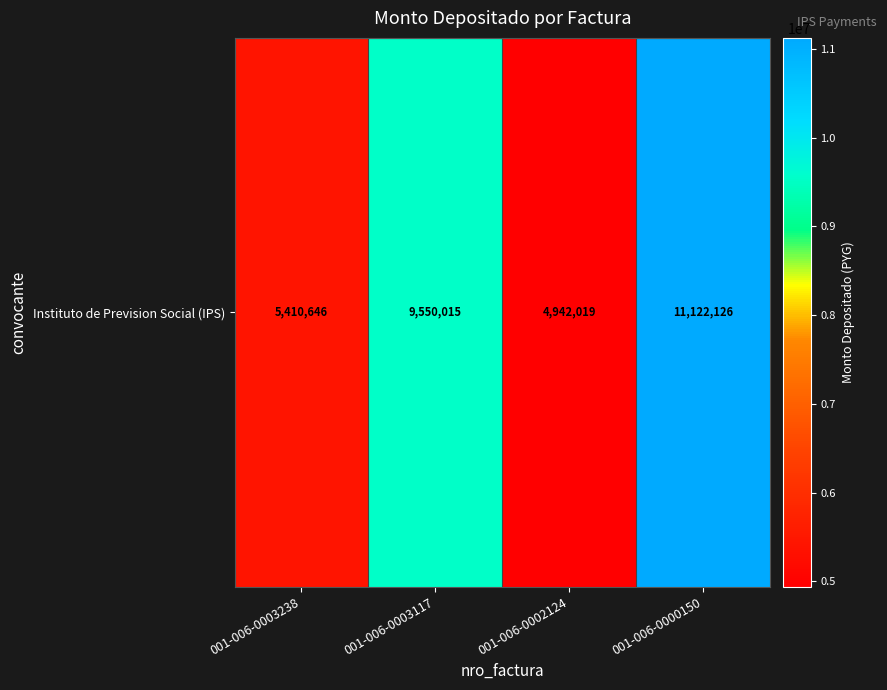

List the labels in order of value, largest first.

001-006-0000150, 001-006-0003117, 001-006-0003238, 001-006-0002124